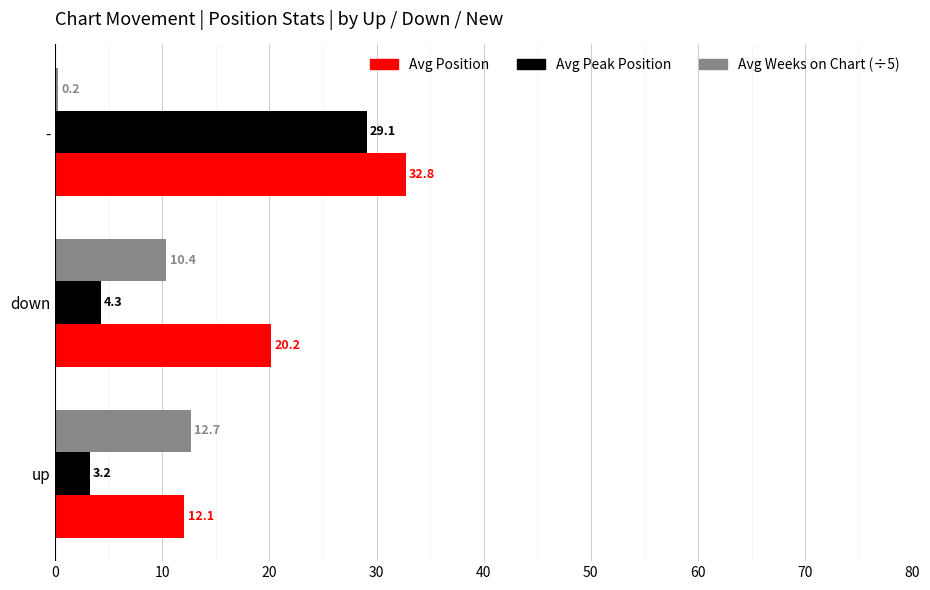

Which series changed the most between up and -?

Avg Peak Position